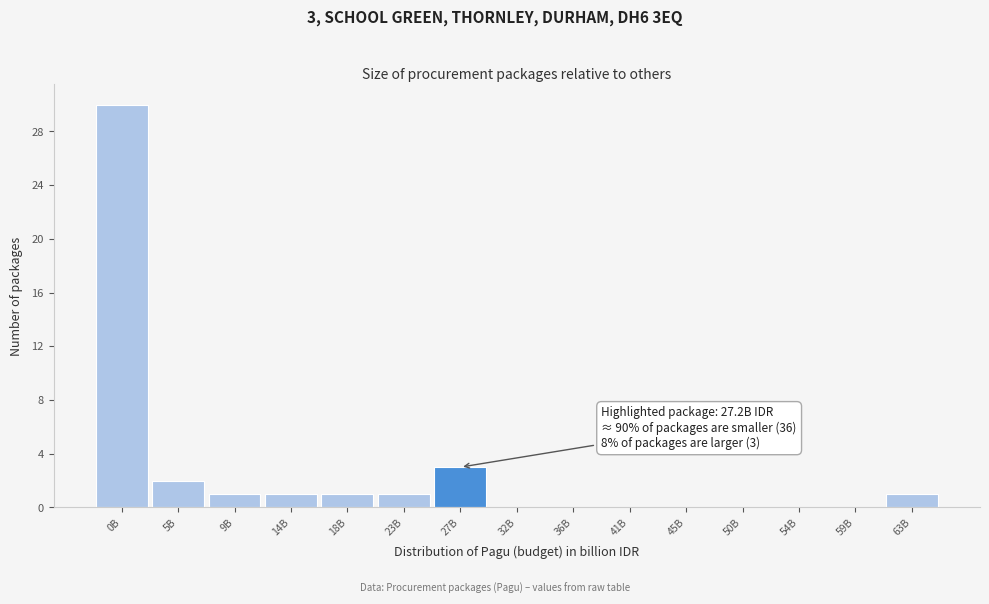

Reading right to left, transcribe all the data shown in this chart.

63B=1	59B=0	54B=0	50B=0	45B=0	41B=0	36B=0	32B=0	27B=3	23B=1	18B=1	14B=1	9B=1	5B=2	0B=30